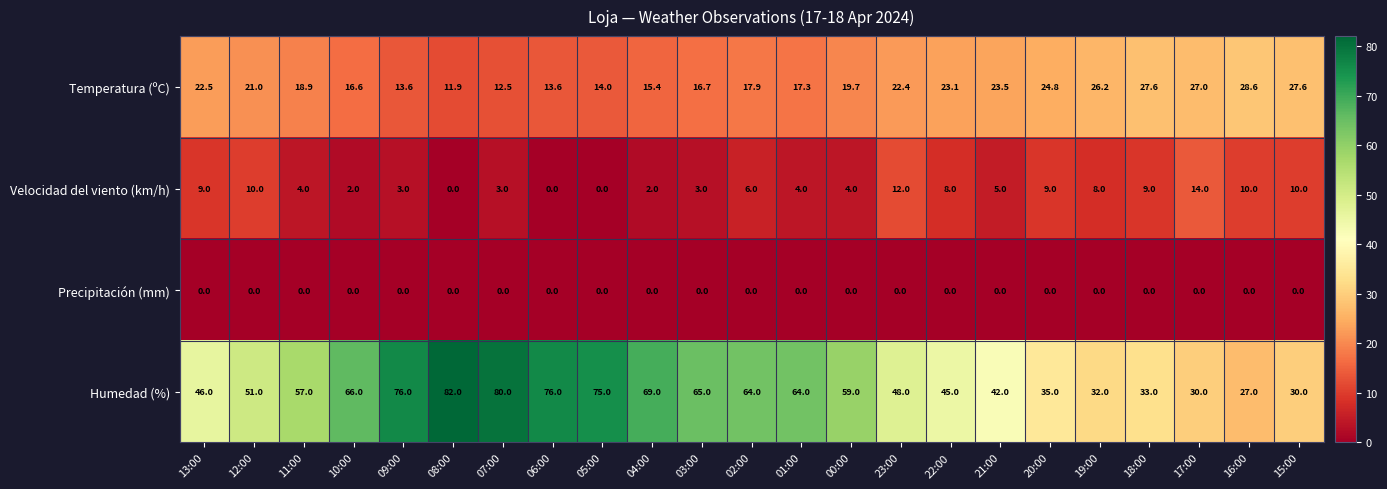

Which series has the largest range (max minus min)?

Humedad (%)